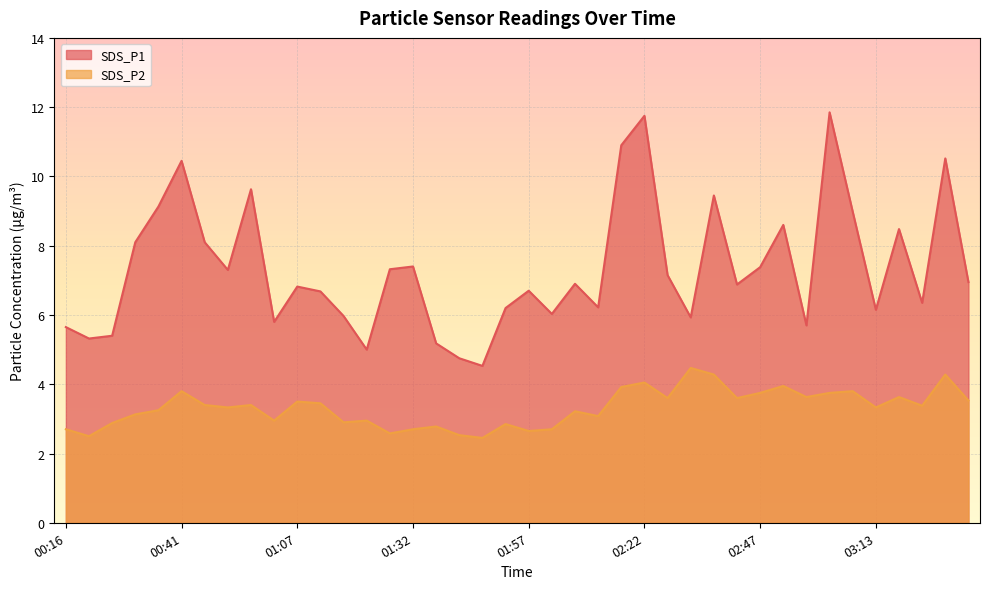

Is the value of SDS_P2 at 02:58 greater than the value of SDS_P1 at 03:33?

No